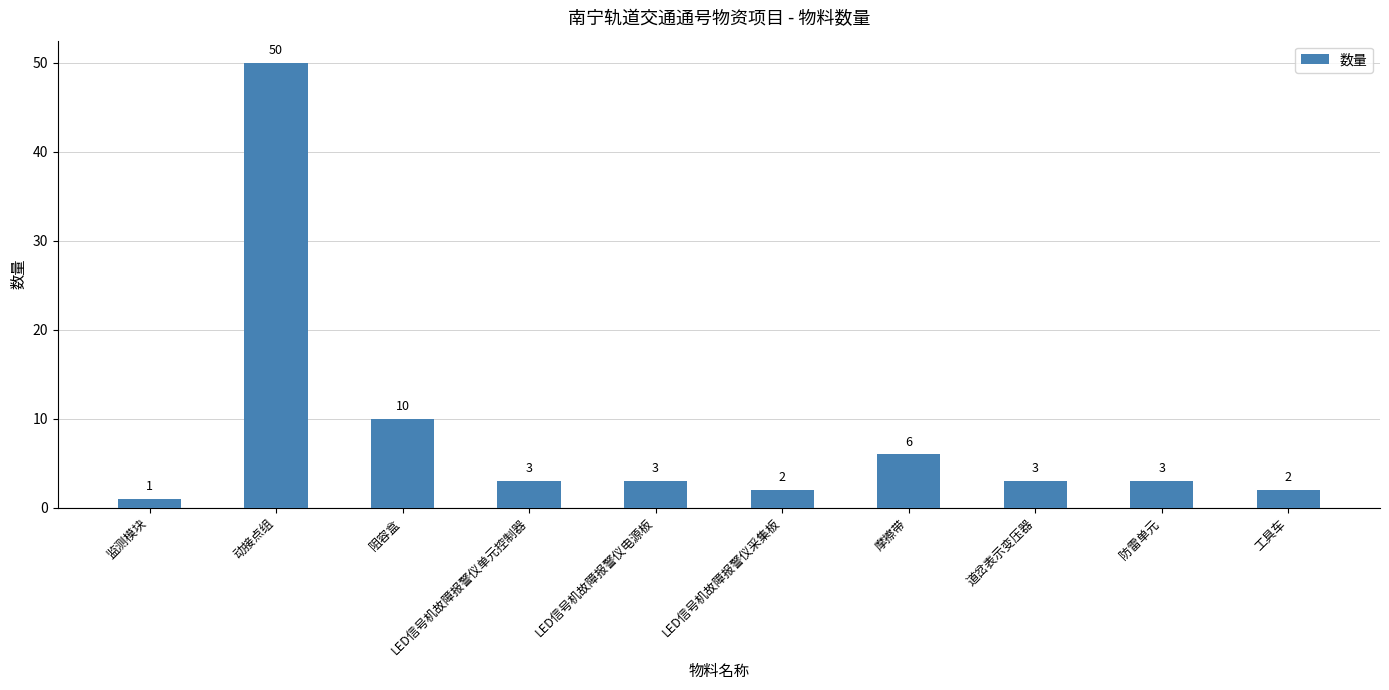

How many bars are there in total?

10